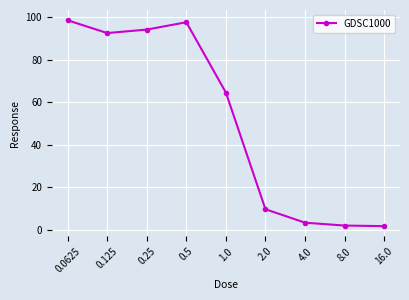

Which has a higher value, 0.125 or 0.25?

0.25